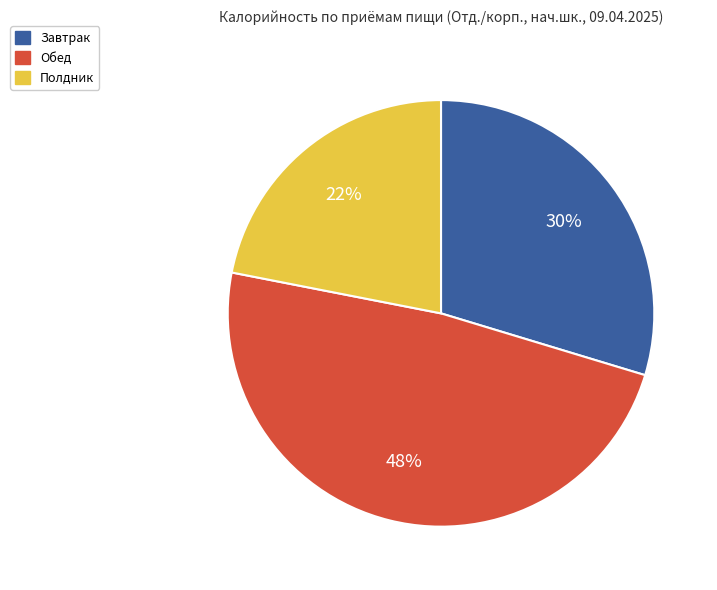

Does any single category account for the majority?

No